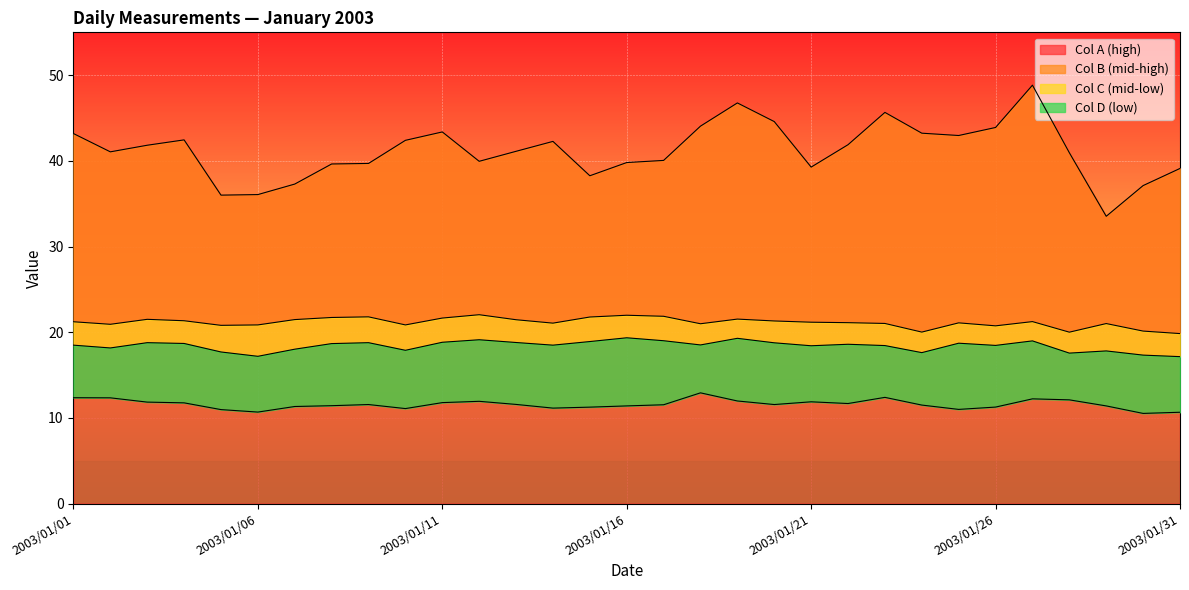

Reading left to right, transcribe all the data shown in this chart.

Col A (high): 43.2	41.1	41.8	42.4	36.0	36.1	37.3	39.6	39.7	42.4	43.4	39.9	41.1	42.3	38.3	39.8	40.1	44.1	46.8	44.6	39.3	41.9	45.7	43.2	43.0	43.9	48.8	40.9	33.5	37.1	39.1
Col B (mid-high): 21.2	20.9	21.5	21.3	20.8	20.9	21.5	21.7	21.8	20.9	21.7	22.0	21.5	21.1	21.8	22.0	21.9	21.0	21.5	21.3	21.2	21.1	21.0	20.0	21.1	20.7	21.2	20.0	21.0	20.1	19.8
Col C (mid-low): 18.5	18.2	18.8	18.7	17.7	17.2	18.0	18.7	18.8	17.9	18.8	19.1	18.8	18.5	18.9	19.4	19.0	18.5	19.3	18.8	18.4	18.6	18.4	17.6	18.7	18.5	19.0	17.6	17.8	17.3	17.1
Col D (low): 12.4	12.3	11.8	11.8	11.0	10.7	11.3	11.4	11.6	11.1	11.8	11.9	11.6	11.1	11.3	11.4	11.5	12.9	12.0	11.6	11.9	11.7	12.4	11.5	11.0	11.3	12.2	12.1	11.4	10.5	10.7